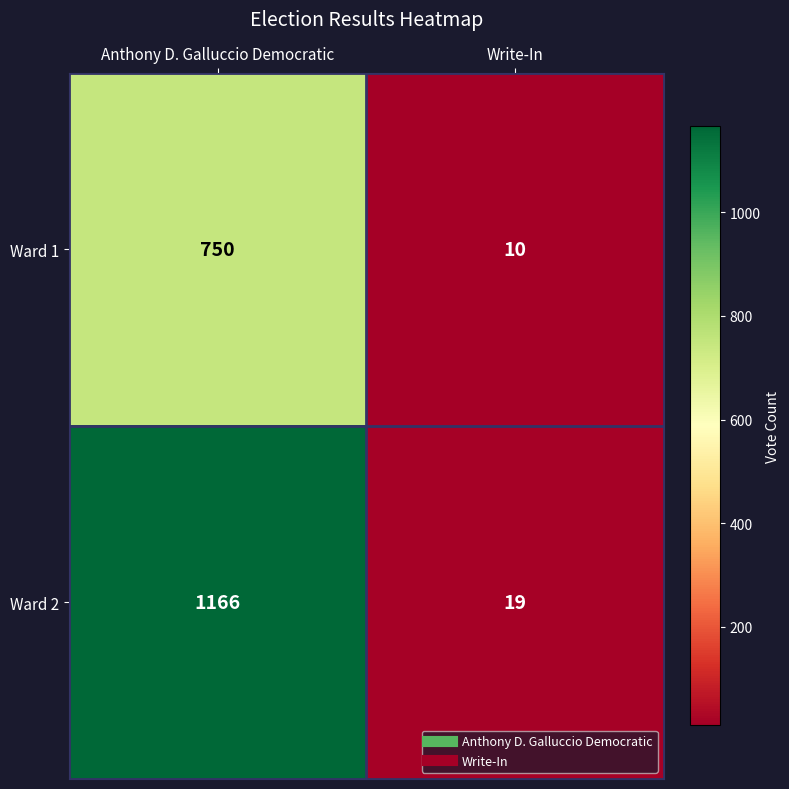

Is it true that Ward 2 equals 1166 at Anthony D. Galluccio Democratic?

True